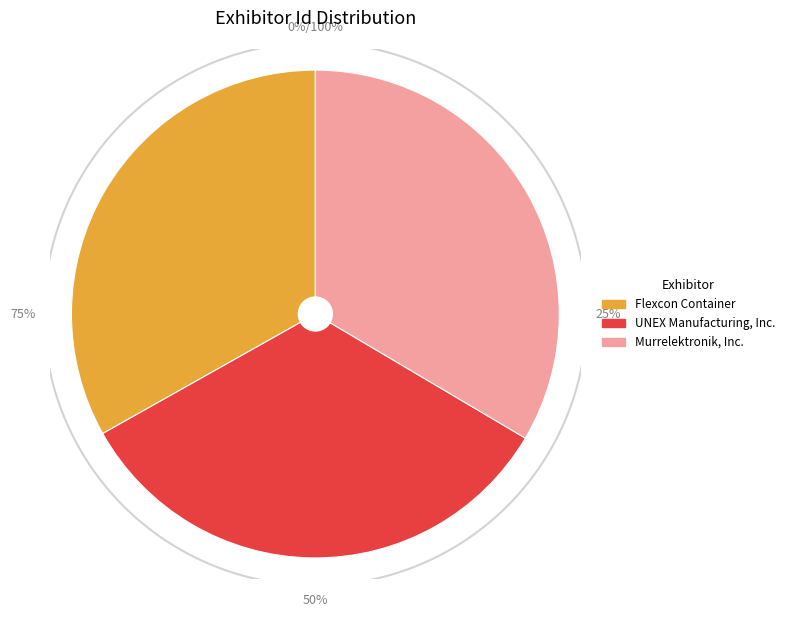

Rank the categories by value from highest to lowest.

Murrelektronik, Inc., UNEX Manufacturing, Inc., Flexcon Container